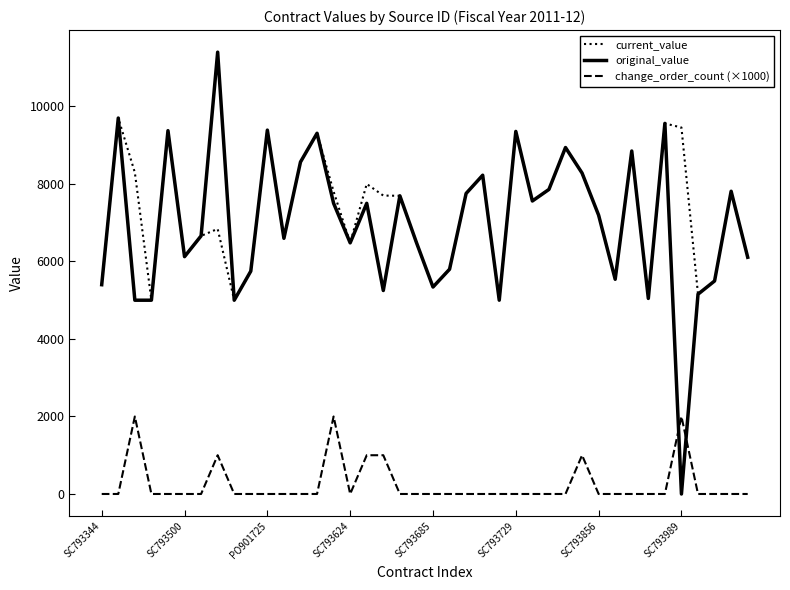

Rank the series by their maximum value, from highest to lowest.

original_value, current_value, change_order_count (×1000)